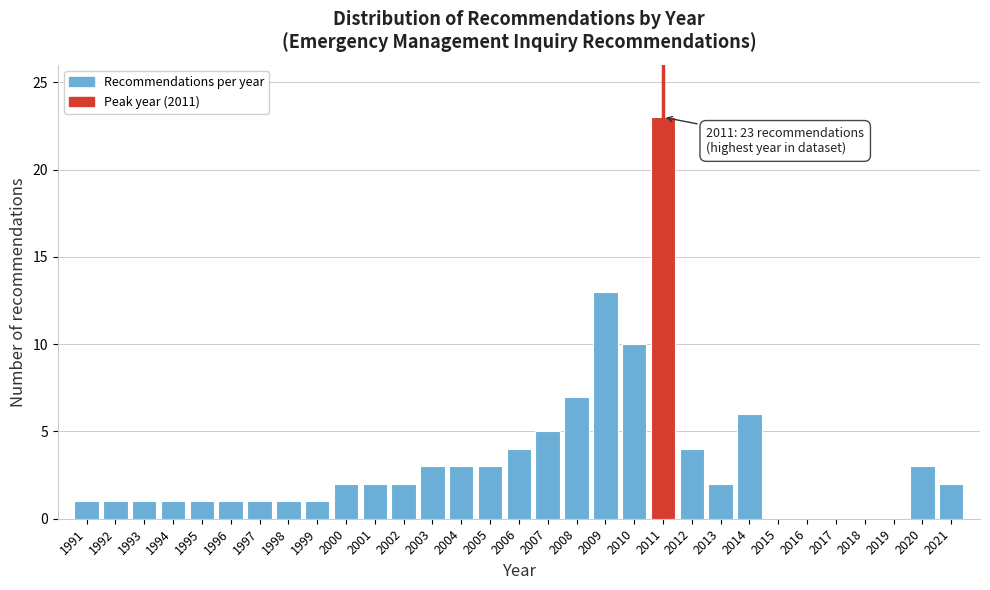

Where is the data nearest to the value 11?

2010